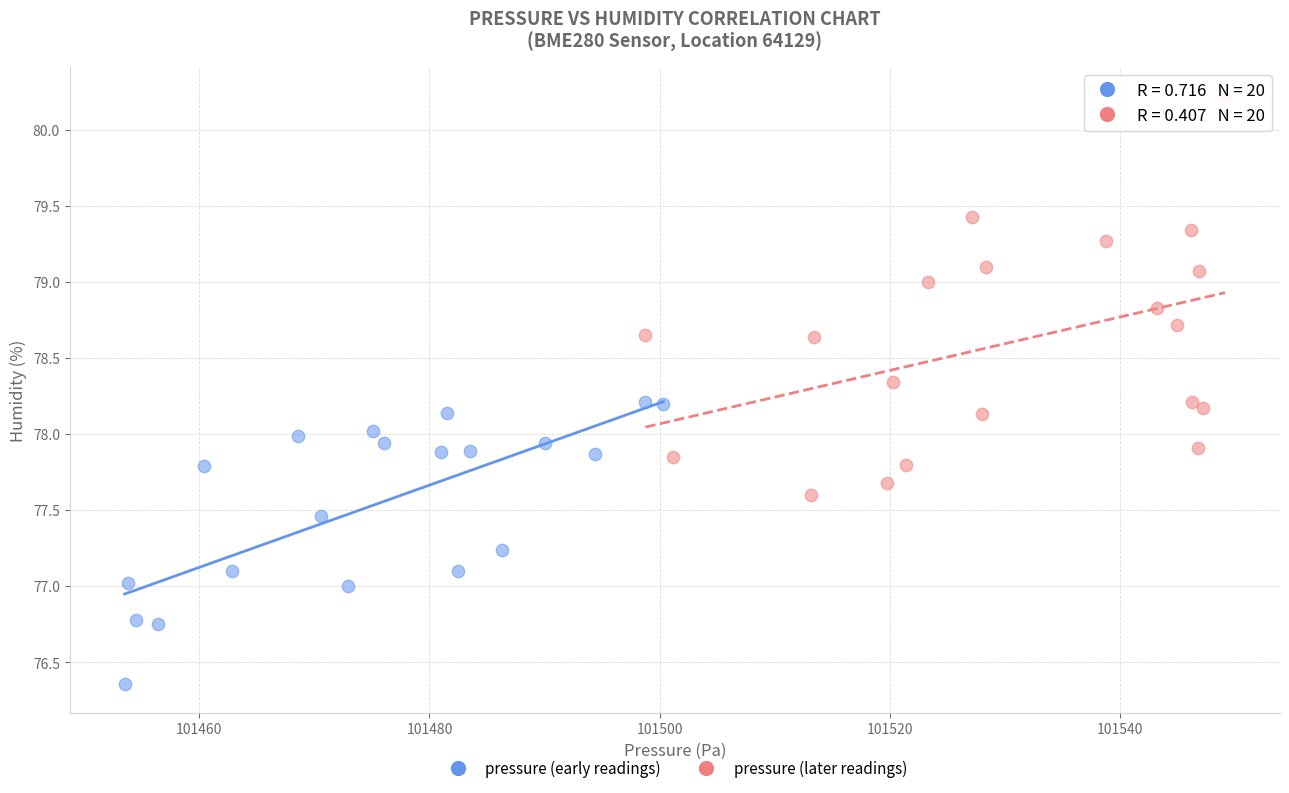

What are all the series names shown in the legend?

pressure (early readings), pressure (later readings)